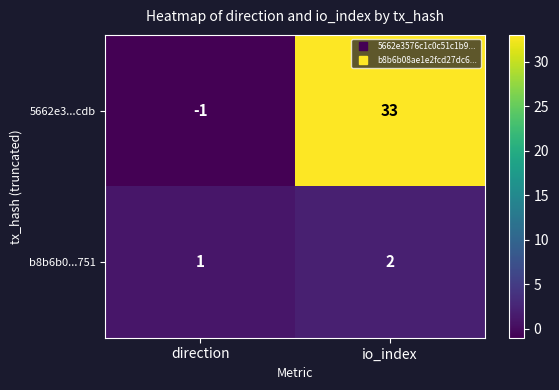

What is the greatest value displayed?

33